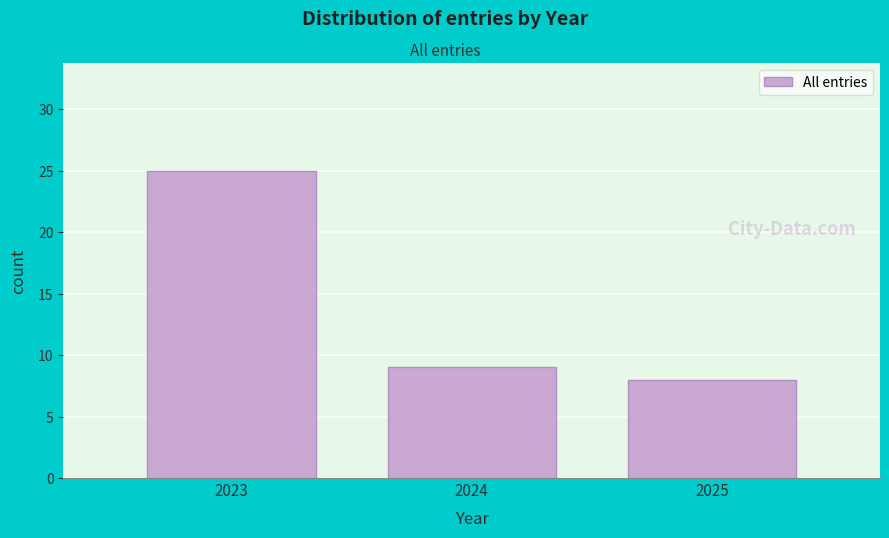

Reading right to left, list all the values displayed in this chart.

2025=8	2024=9	2023=25